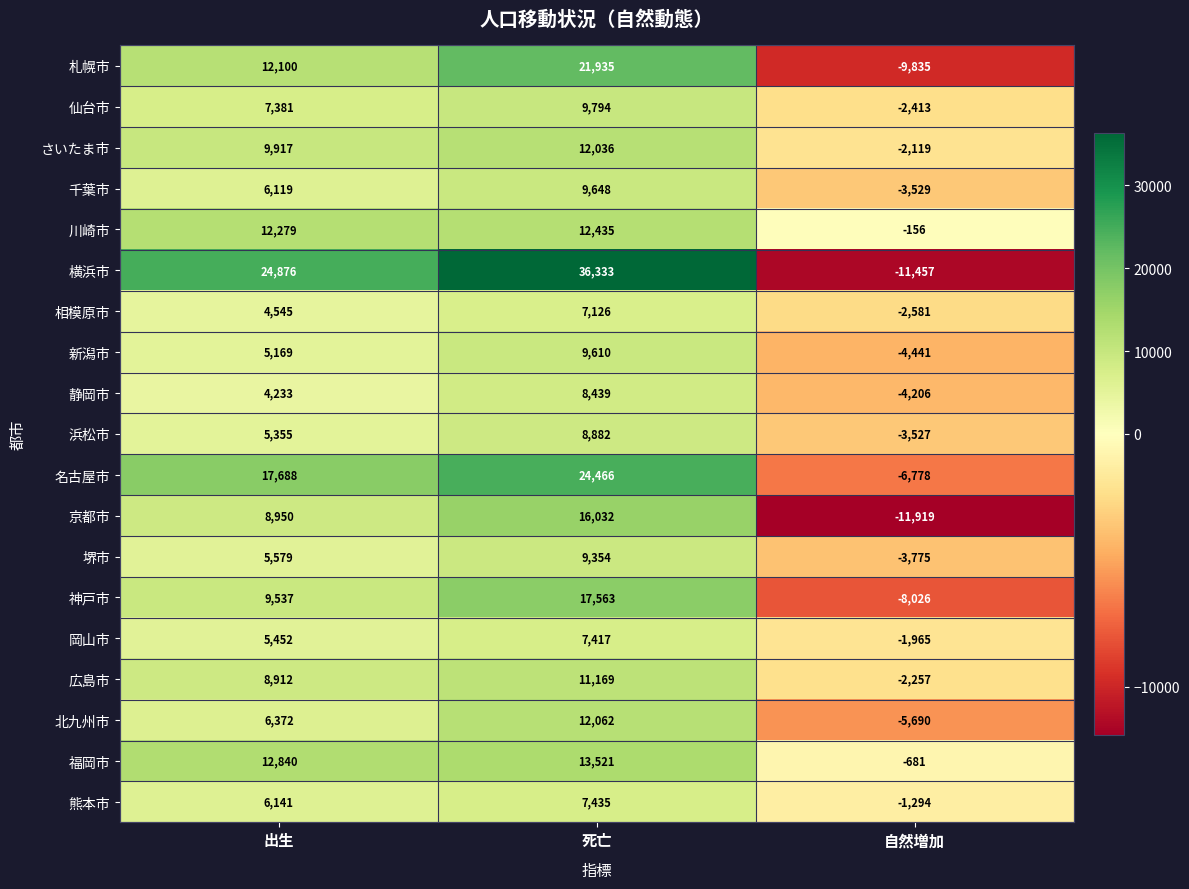

What is the difference between the maximum and minimum values in the 京都市 series?

27951